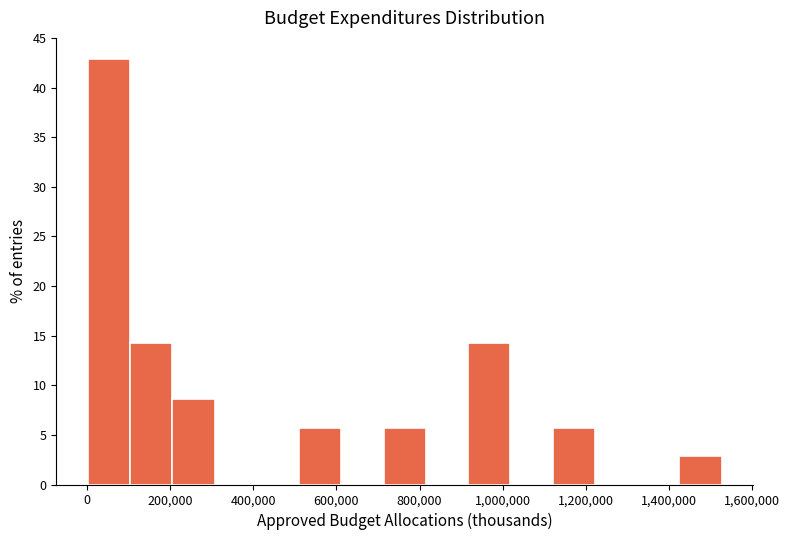

Reading left to right, list every bar in this chart as the range it spans on the x-axis followed by its height. Neither the bar edges nor the heights are printed on the chart, so give them approximately, as read against the axes.

0 to 100000: 43.0
100000 to 200000: 14.5
200000 to 300000: 8.5
300000 to 400000: 0
400000 to 520000: 0
520000 to 620000: 5.5
620000 to 720000: 0
720000 to 820000: 5.5
820000 to 920000: 0
920000 to 1020000: 14.5
1020000 to 1120000: 0
1120000 to 1220000: 5.5
1220000 to 1320000: 0
1320000 to 1420000: 0
1420000 to 1520000: 3.0